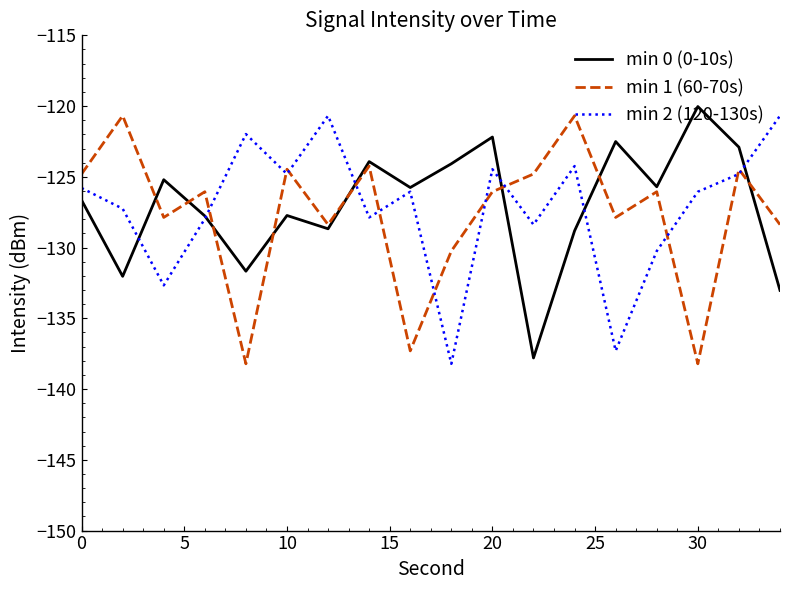

What is the lowest value of the min 0 (0-10s) series?

-137.8